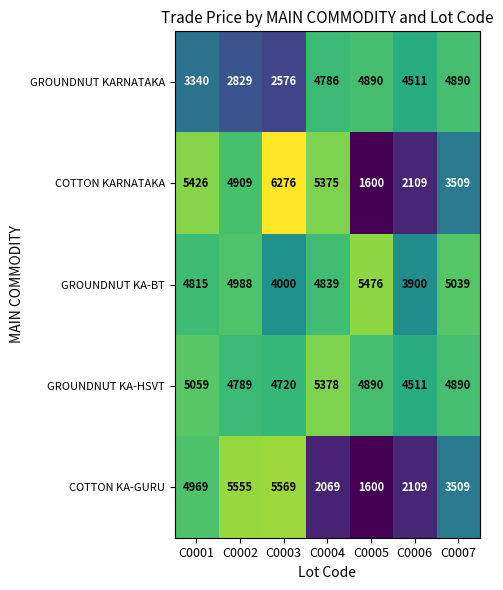

At which label is GROUNDNUT KA-BT closest to 4688?

C0001